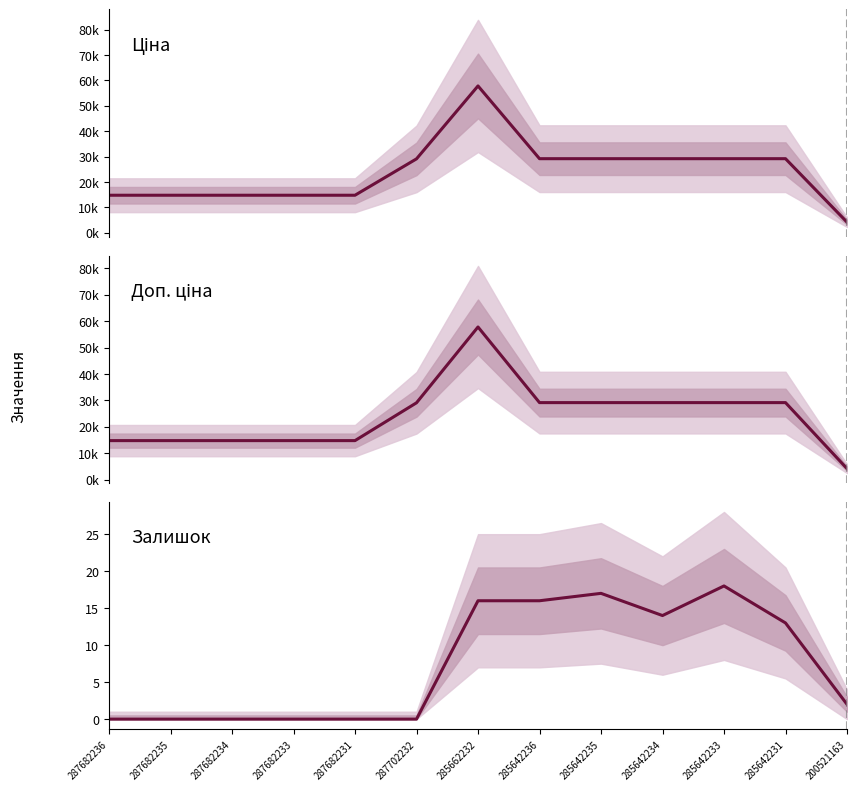

True or false: Залишок and Ціна cross at least once.

False